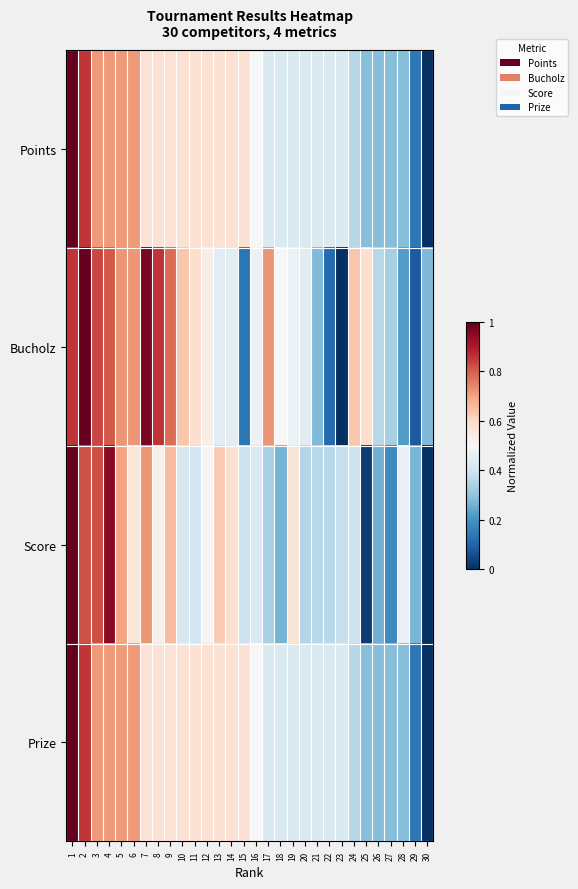

At which category does the chart reach its peak across all series?

1